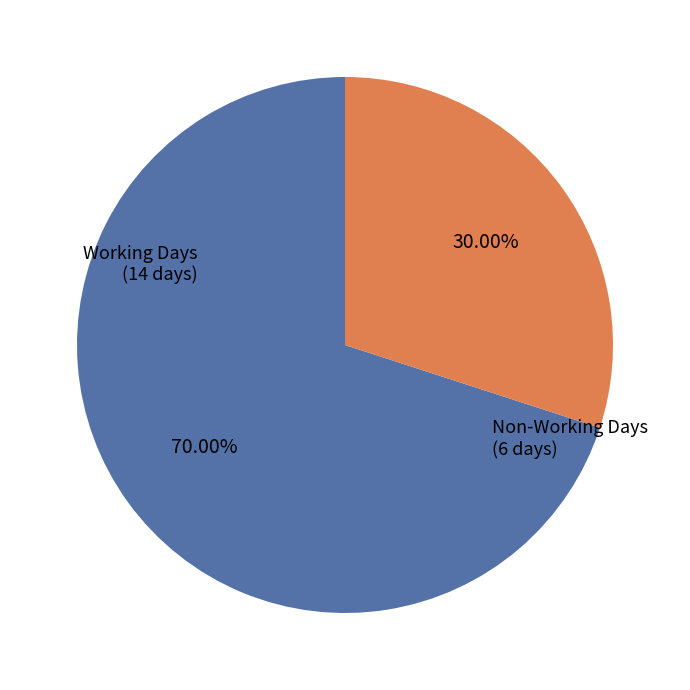

Which category has the smallest portion of the pie?

Non-Working Days